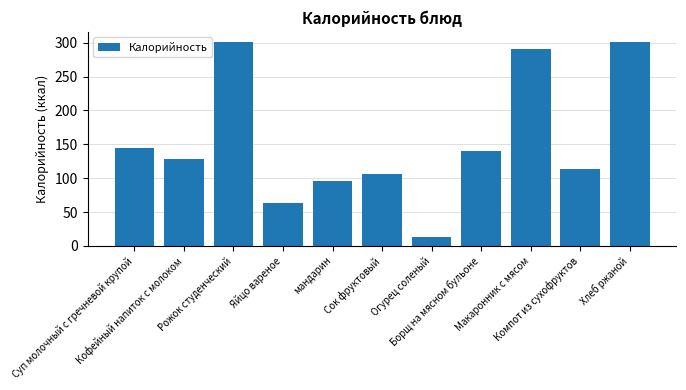

Reading left to right, list all the values displayed in this chart.

145.0	129.0	301.0	63.0	96.0	106.0	13.0	140.8	291.3	113.8	301.0